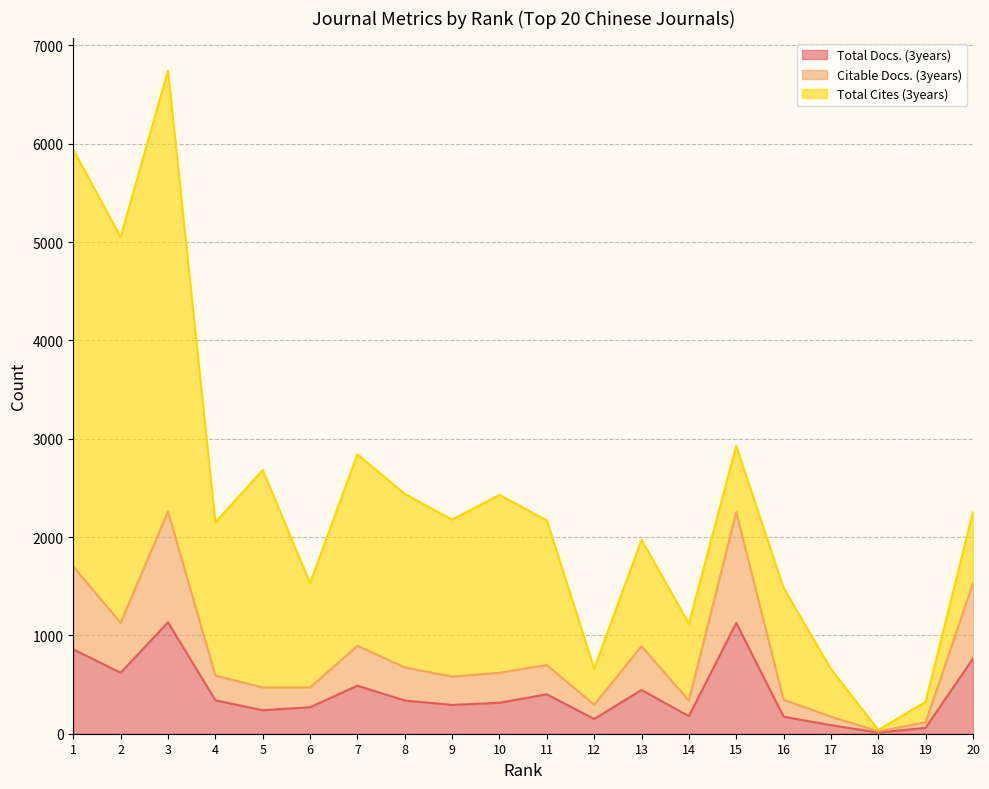

What is the value of the Total Docs. (3years) point at the 9th from the left?

293